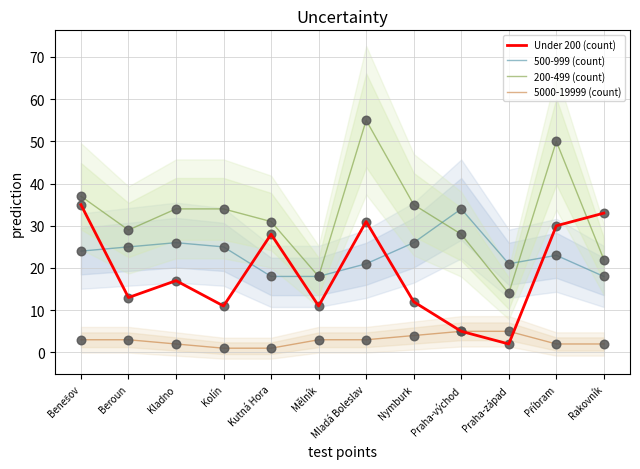

Which series reaches the maximum Y coordinate?

200-499 (count)